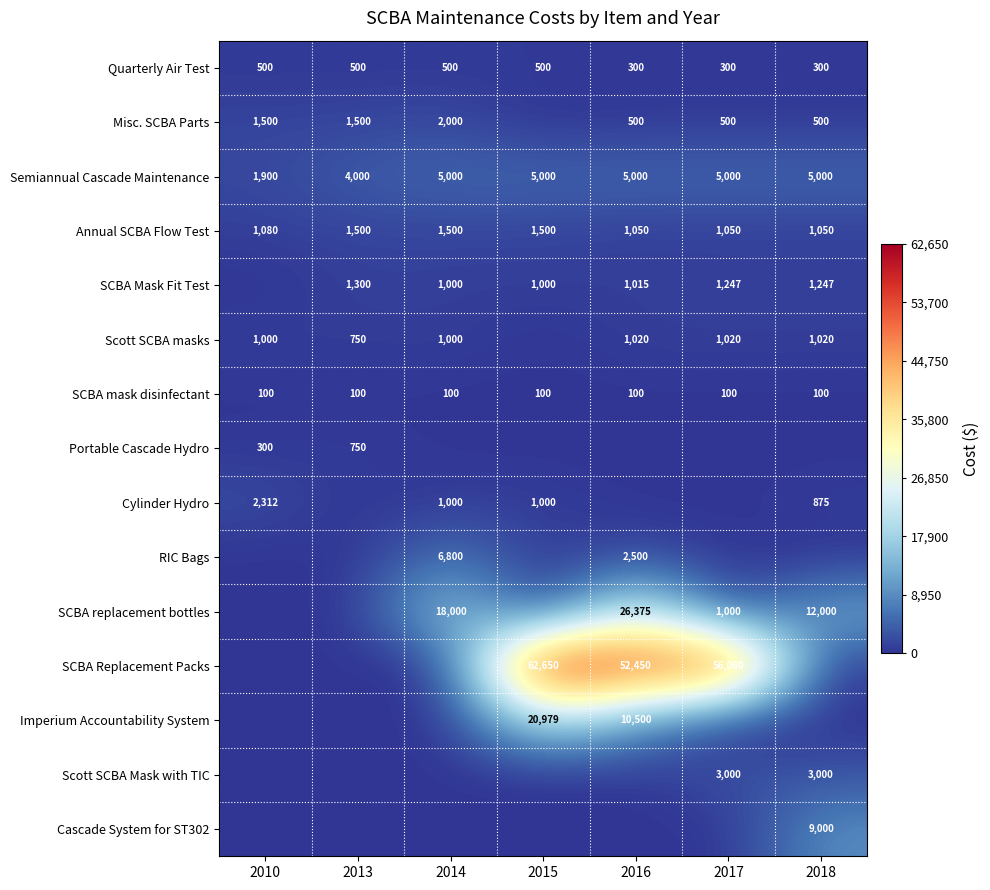

What is the maximum value for SCBA mask disinfectant?

100